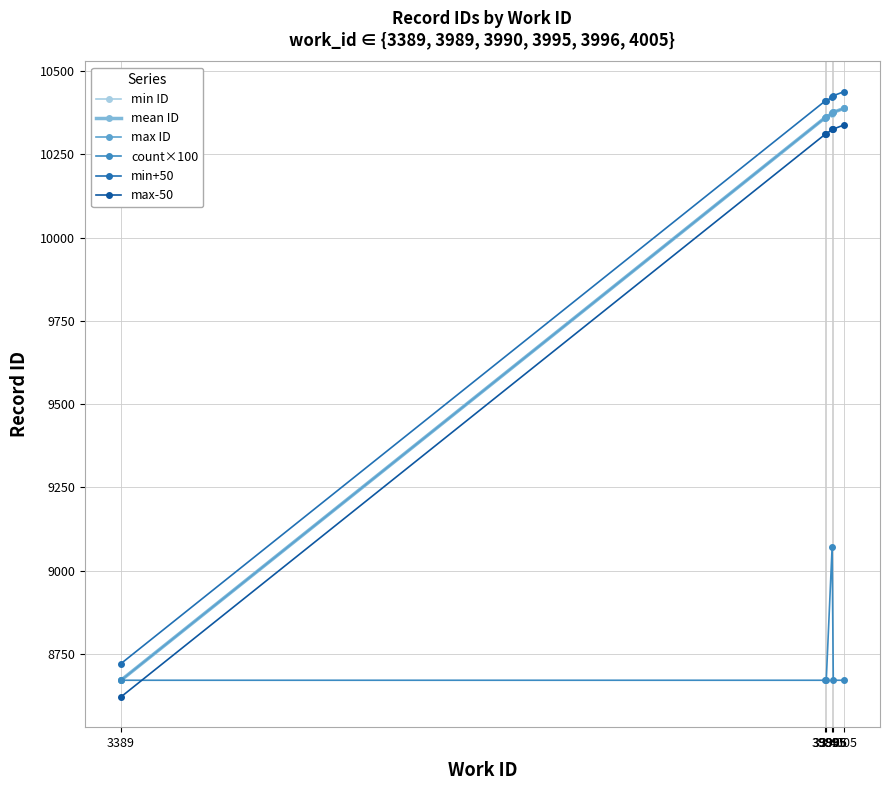

Is this an area chart (filled region under the line)?

No